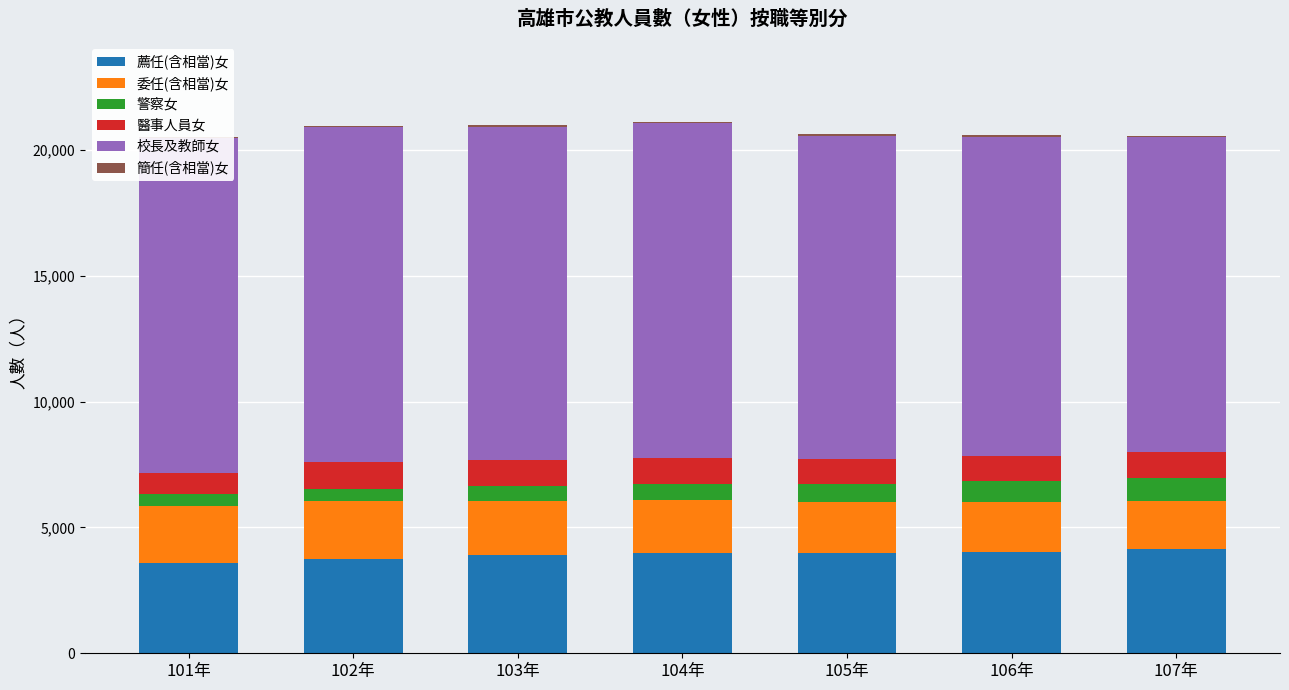

What is the maximum value for 薦任(含相當)女?

4132